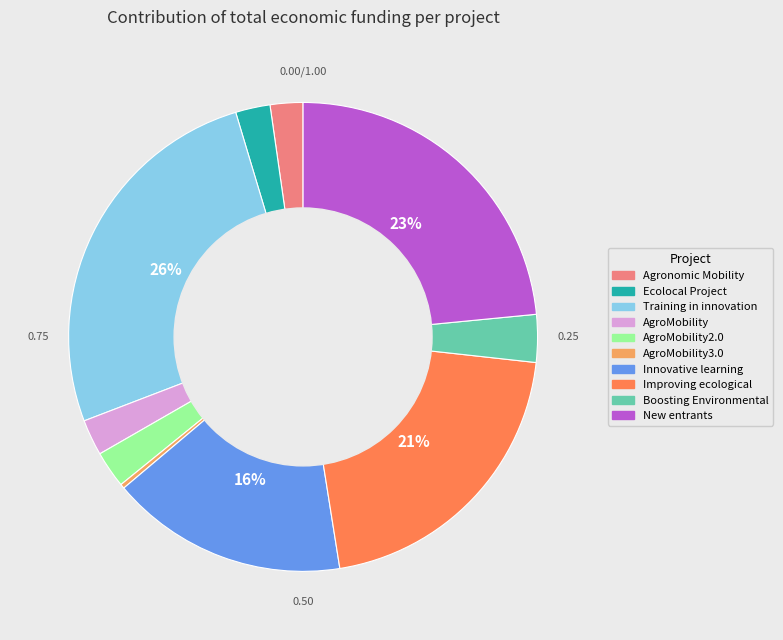

To the nearest percent, what is the average slice percentage?

10%